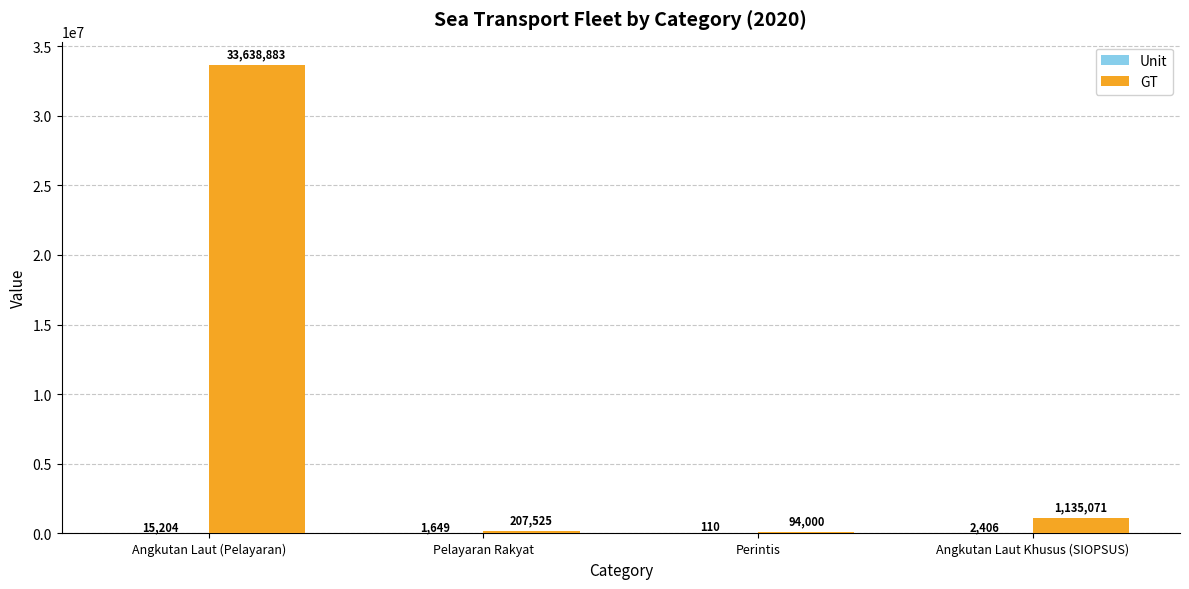

What value does the GT series have at Angkutan Laut (Pelayaran), to the nearest 100?

33638900